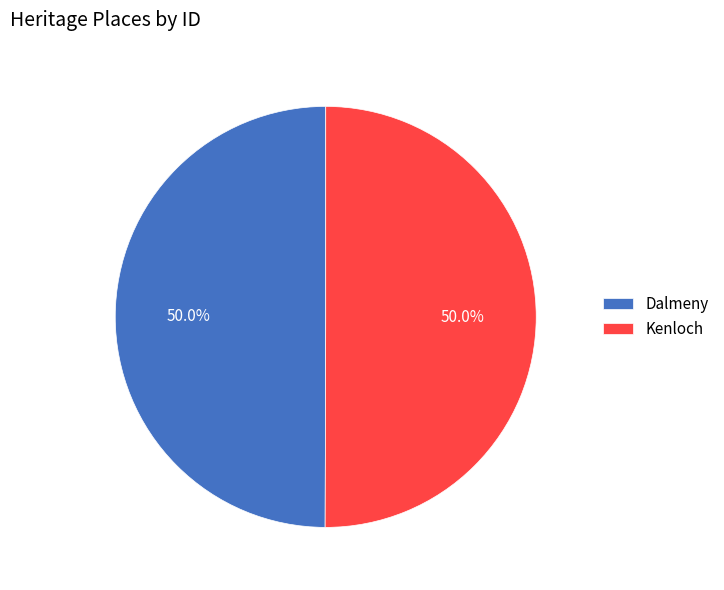

What is the ratio of the value at Dalmeny to the value at Kenloch?

1.0